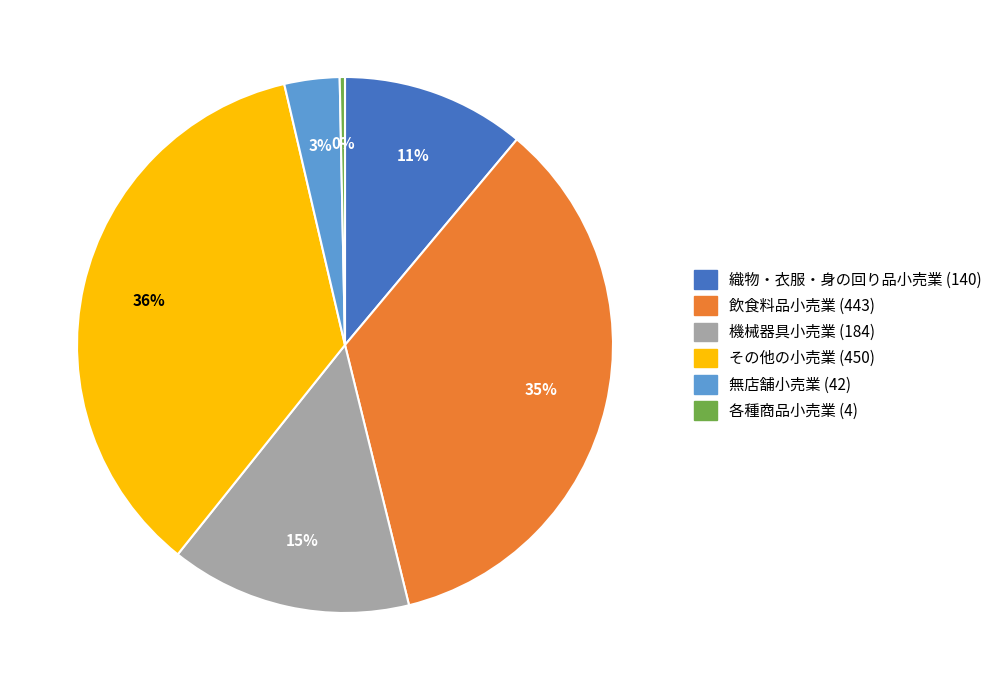

How many slices are in this pie chart?

6